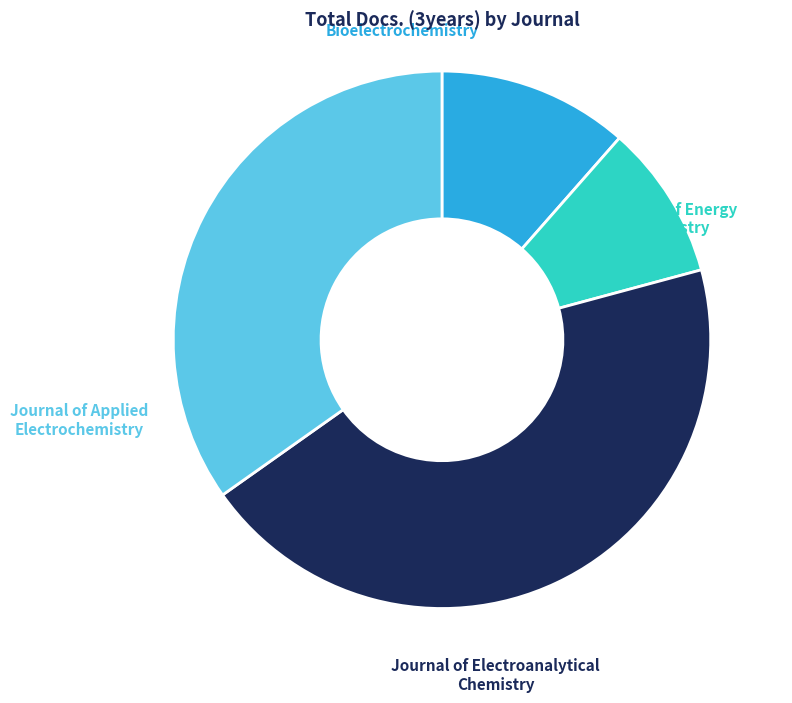

Approximately how many times larger is the value at Journal of Energy Chemistry compared to Journal of Electroanalytical Chemistry?

0.2